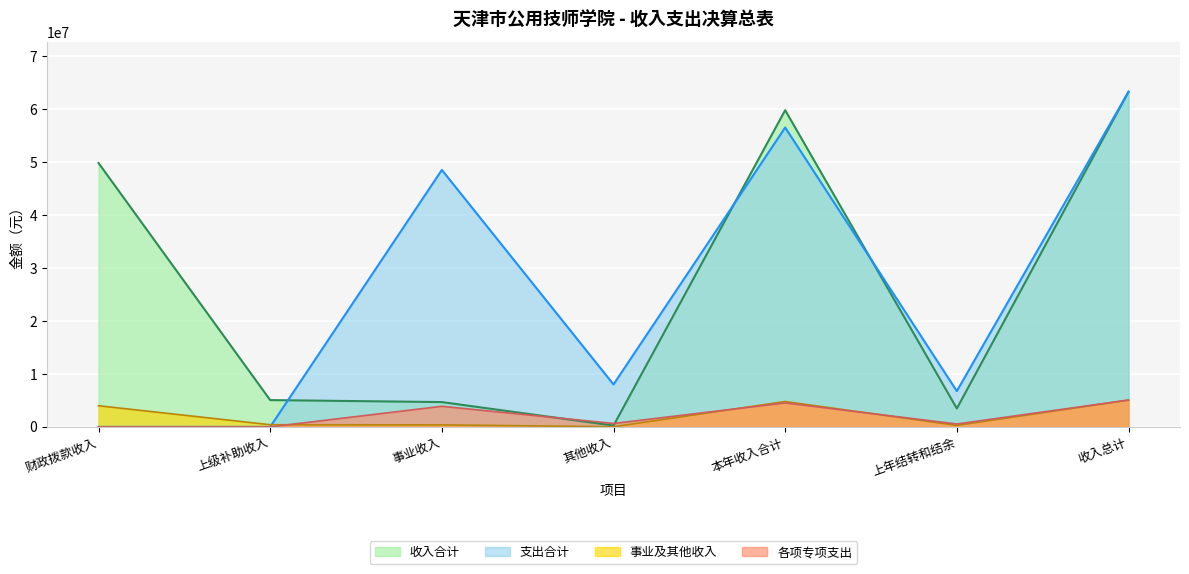

At which label does 支出合计 reach its peak?

收入总计